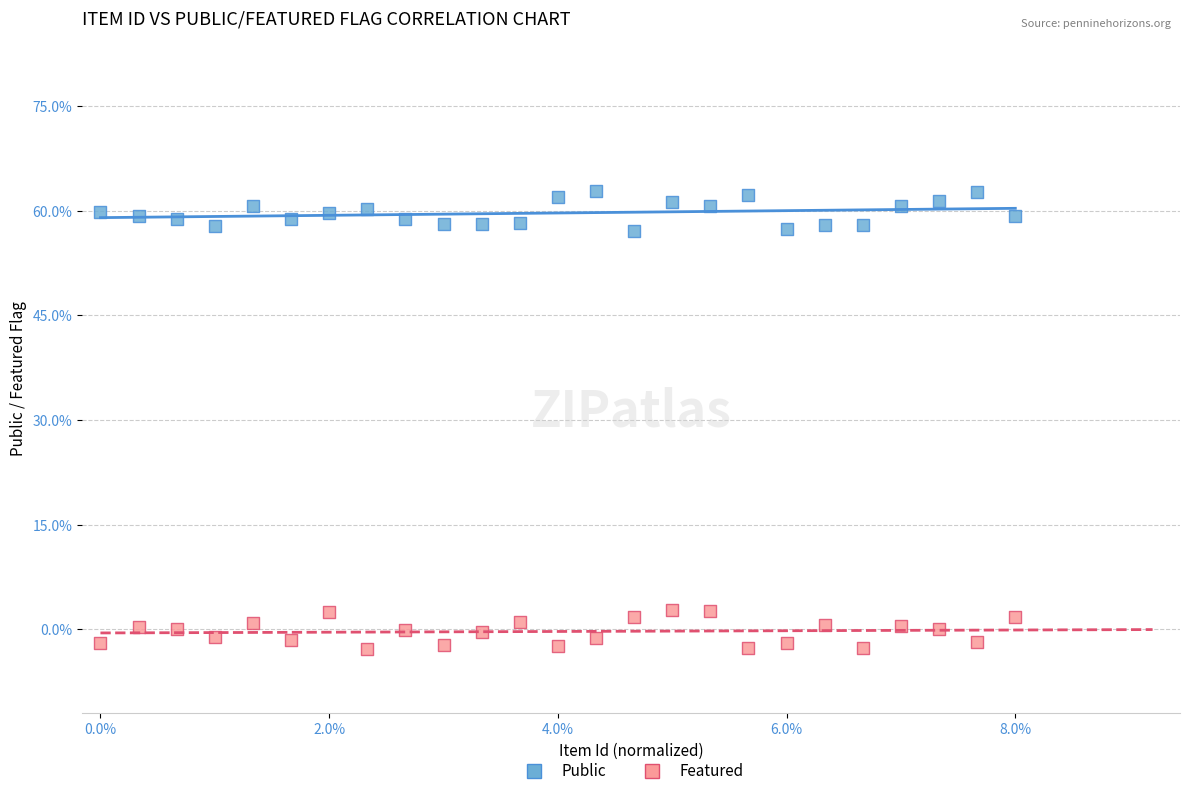

Which series reaches the minimum Y coordinate?

Featured